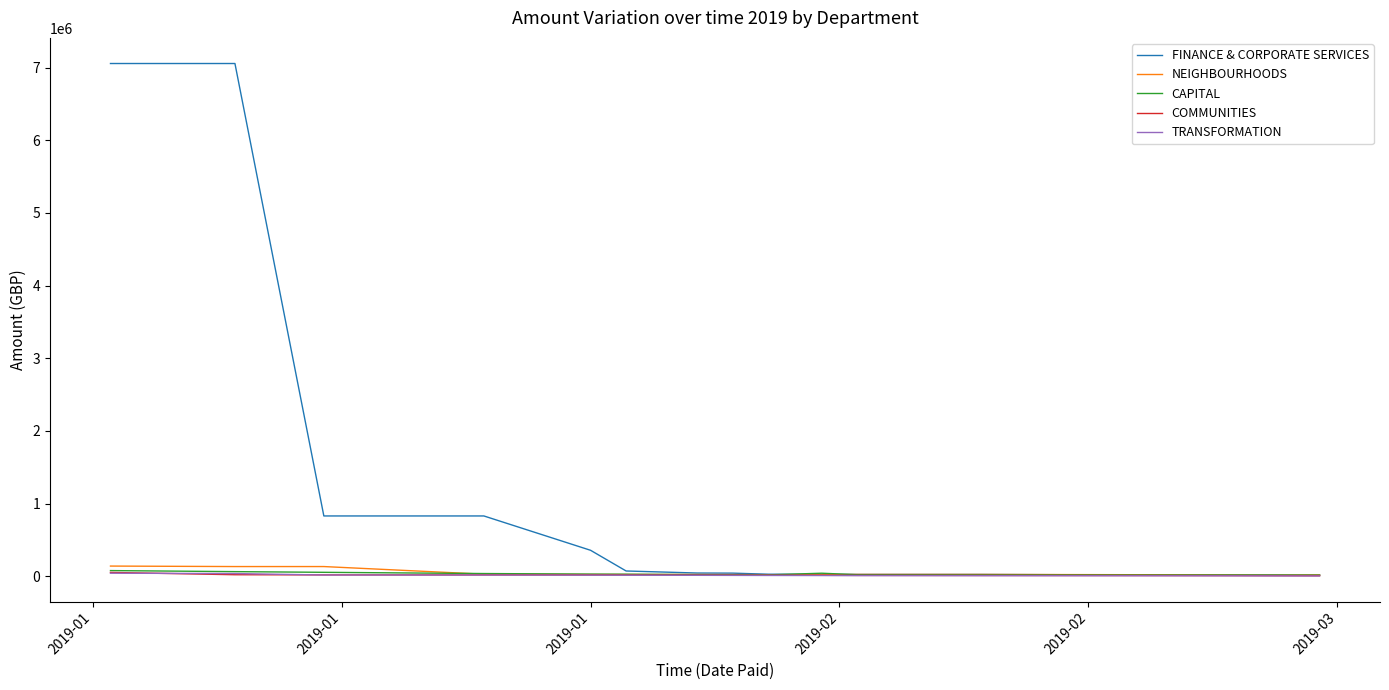

Which series has the largest range (max minus min)?

FINANCE & CORPORATE SERVICES